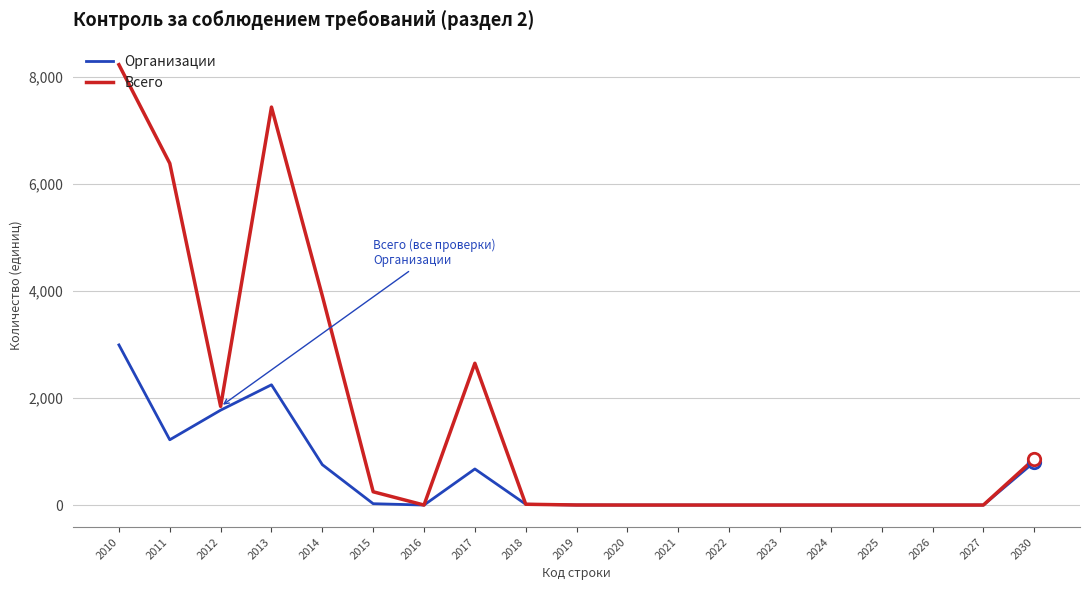

What is the spread (max minus min) of values at 2013?

5187